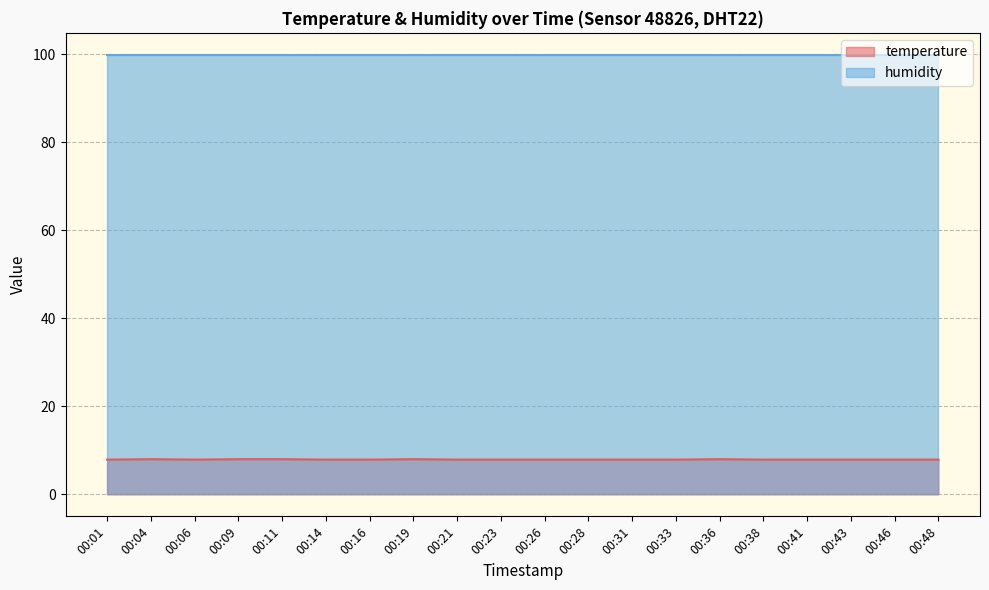

List the labels in order of value, smallest first.

00:01, 00:06, 00:14, 00:16, 00:21, 00:23, 00:26, 00:28, 00:31, 00:33, 00:38, 00:41, 00:43, 00:46, 00:48, 00:04, 00:09, 00:11, 00:19, 00:36